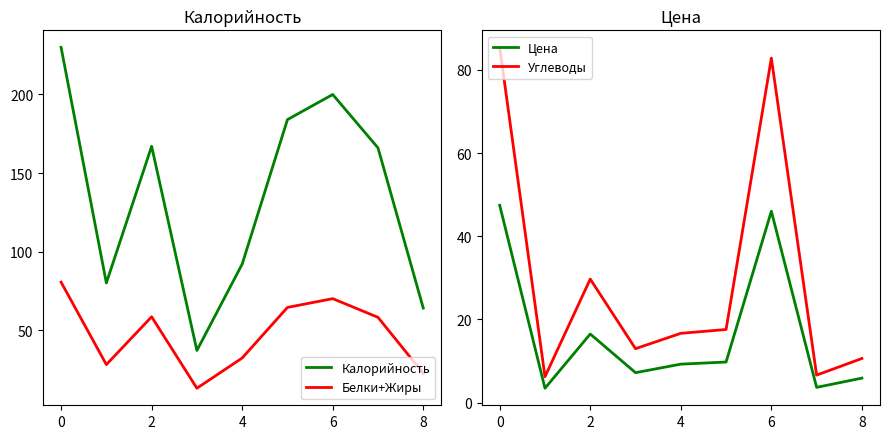

True or false: Калорийность has a value of 230.0 at 0.

True